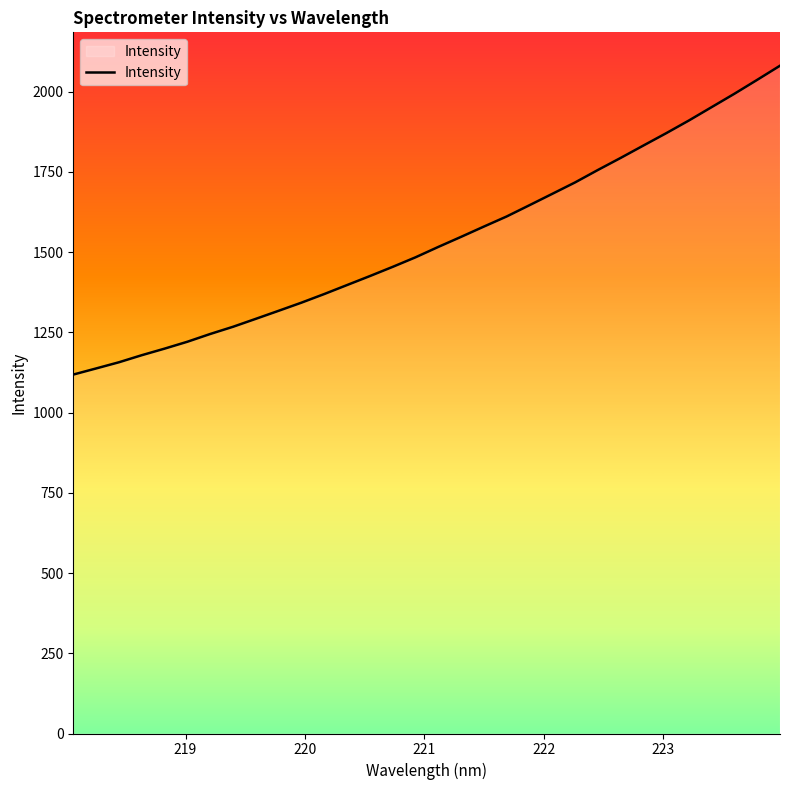

What is the difference between the maximum and minimum values?

962.3